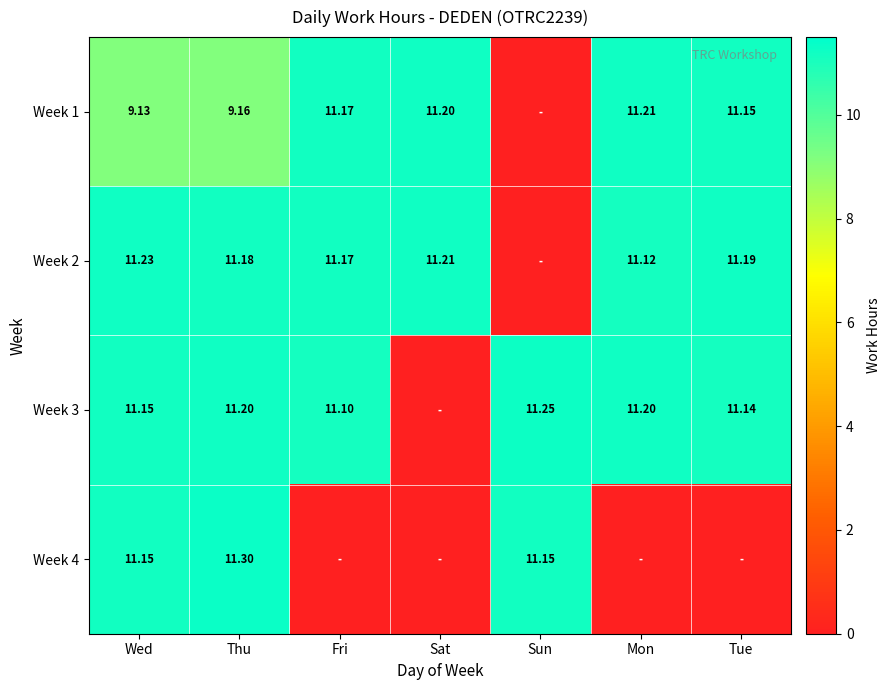

Is the value of Week 4 at Wed greater than the value of Week 2 at Sat?

No